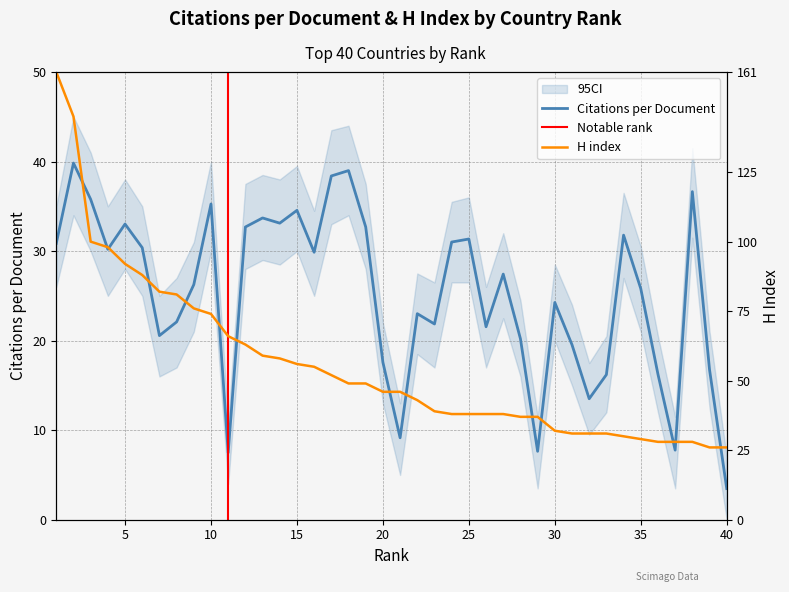

What is the minimum value shown in the chart?

3.5